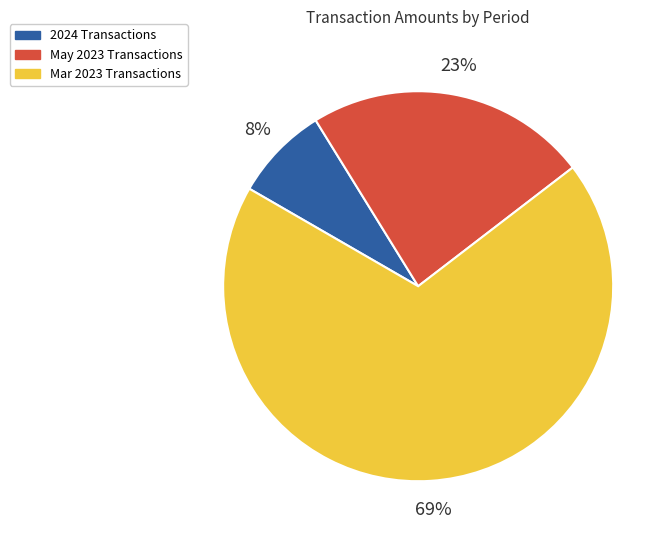

How many segments does this pie chart have?

3